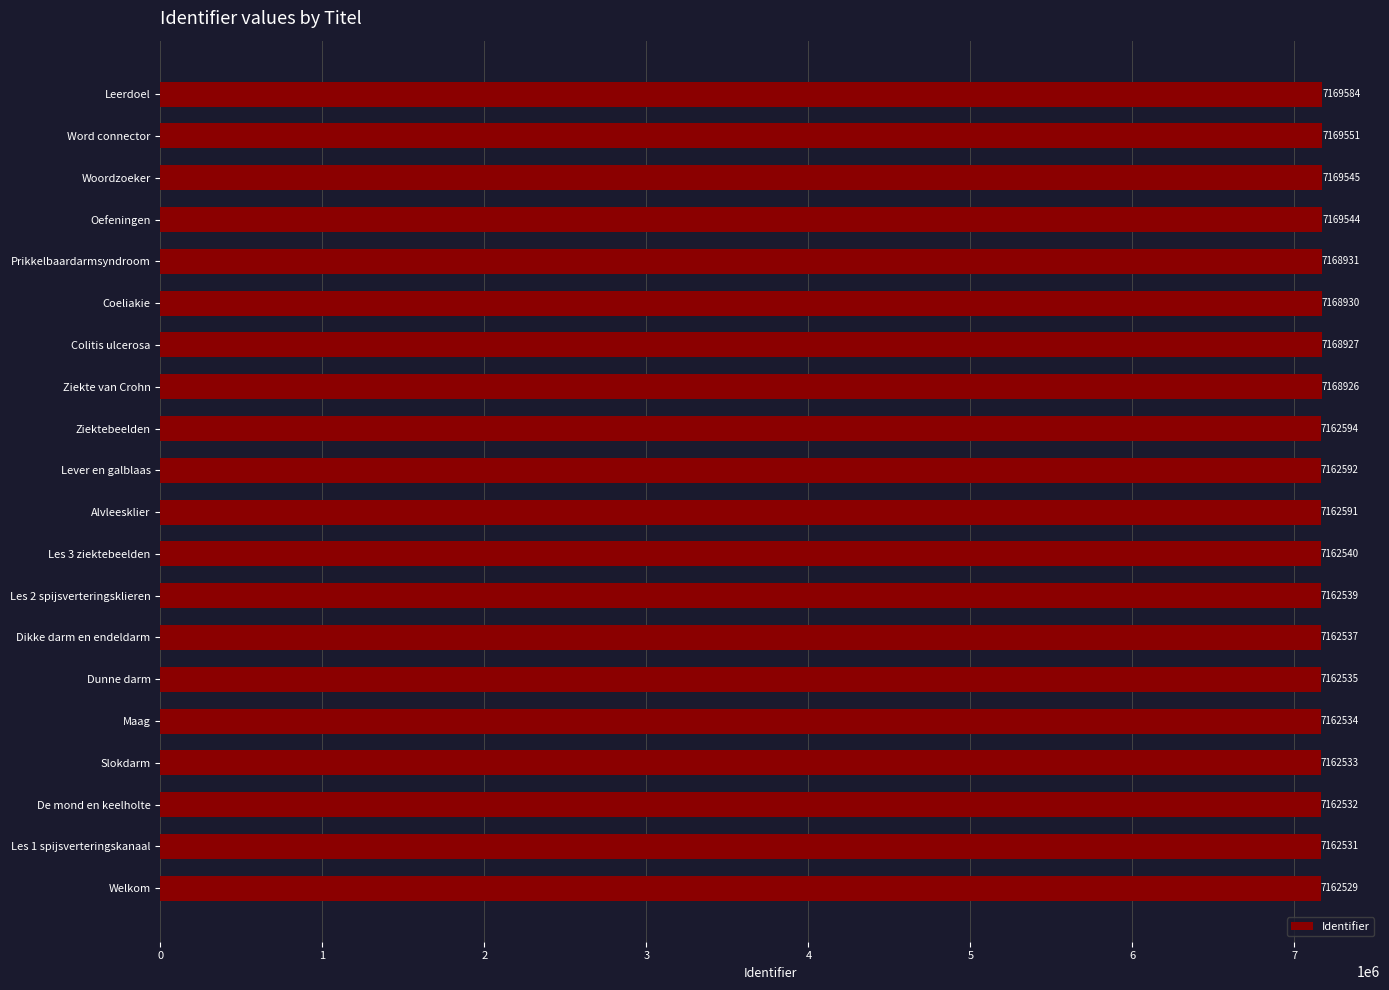

Reading bottom to top, extract all data points from this chart.

7162529	7162531	7162532	7162533	7162534	7162535	7162537	7162539	7162540	7162591	7162592	7162594	7168926	7168927	7168930	7168931	7169544	7169545	7169551	7169584